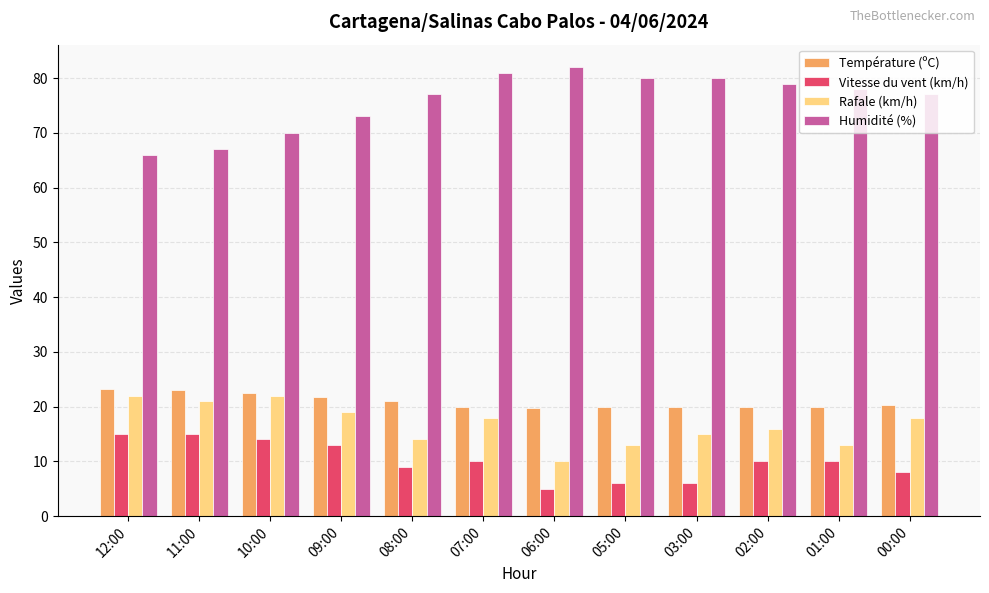

Which series has the largest total across all categories?

Humidité (%)